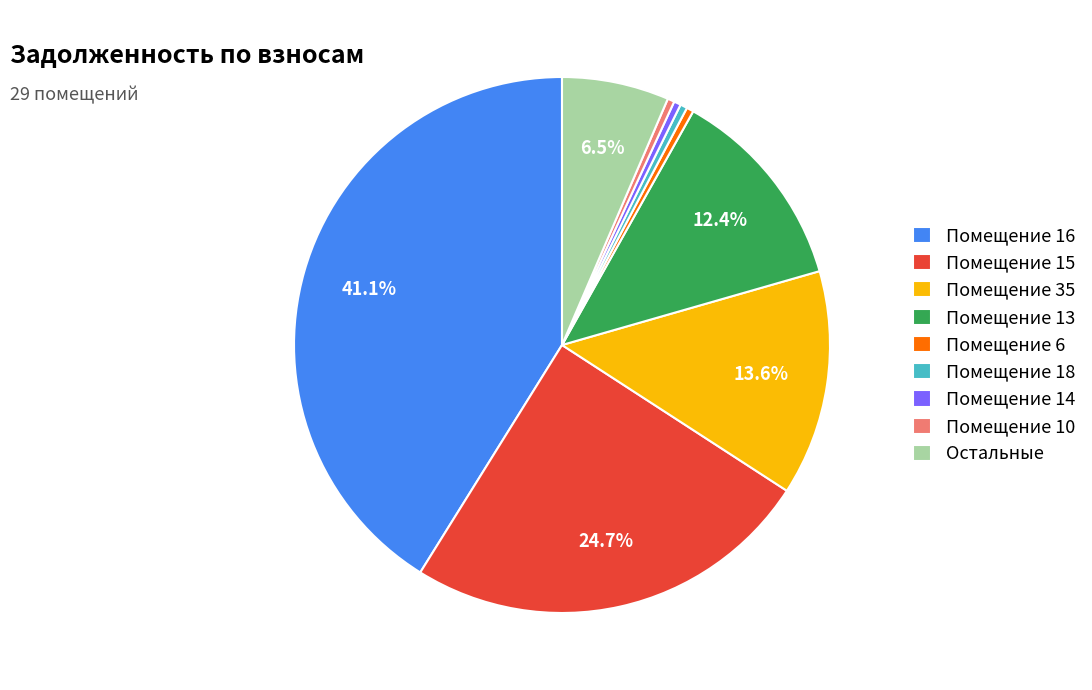

Is there a majority slice in this chart?

No